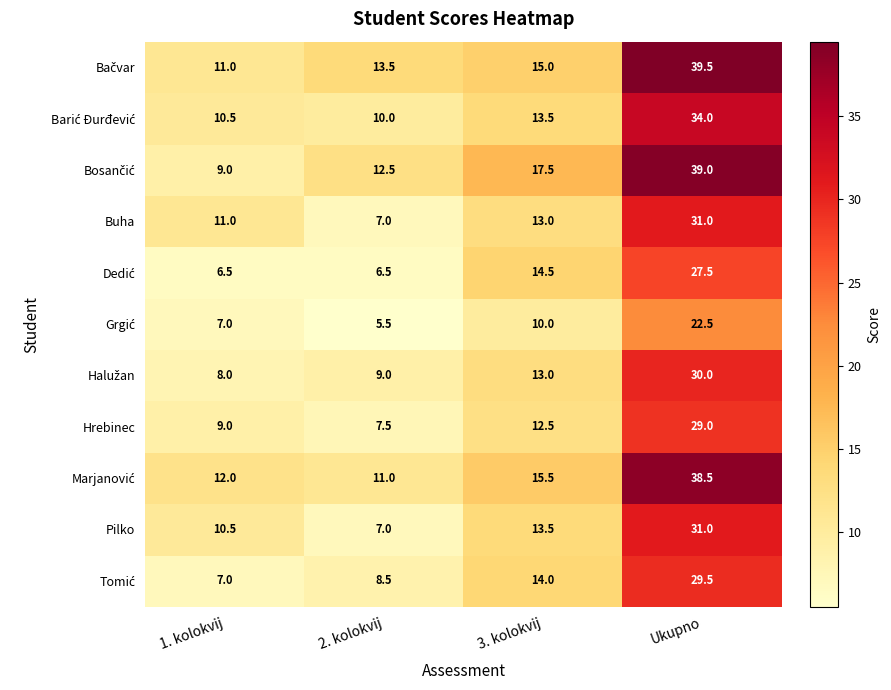

What is the difference between the highest and lowest values at 3. kolokvij?

7.5